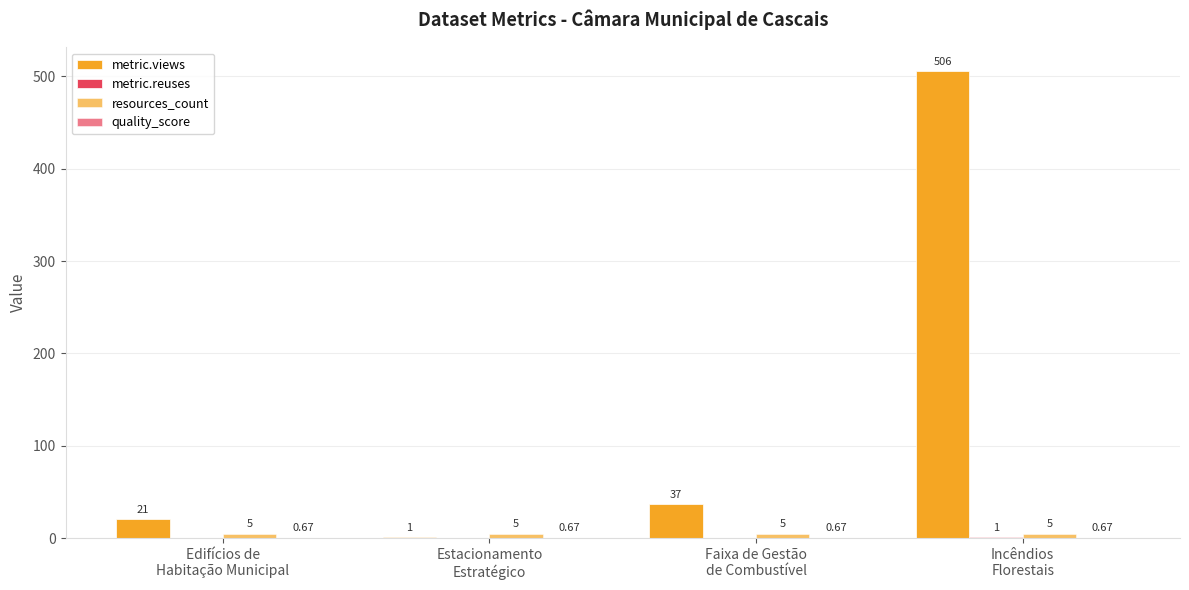

What is the total value across all series at Faixa de Gestão
de Combustível?

42.7